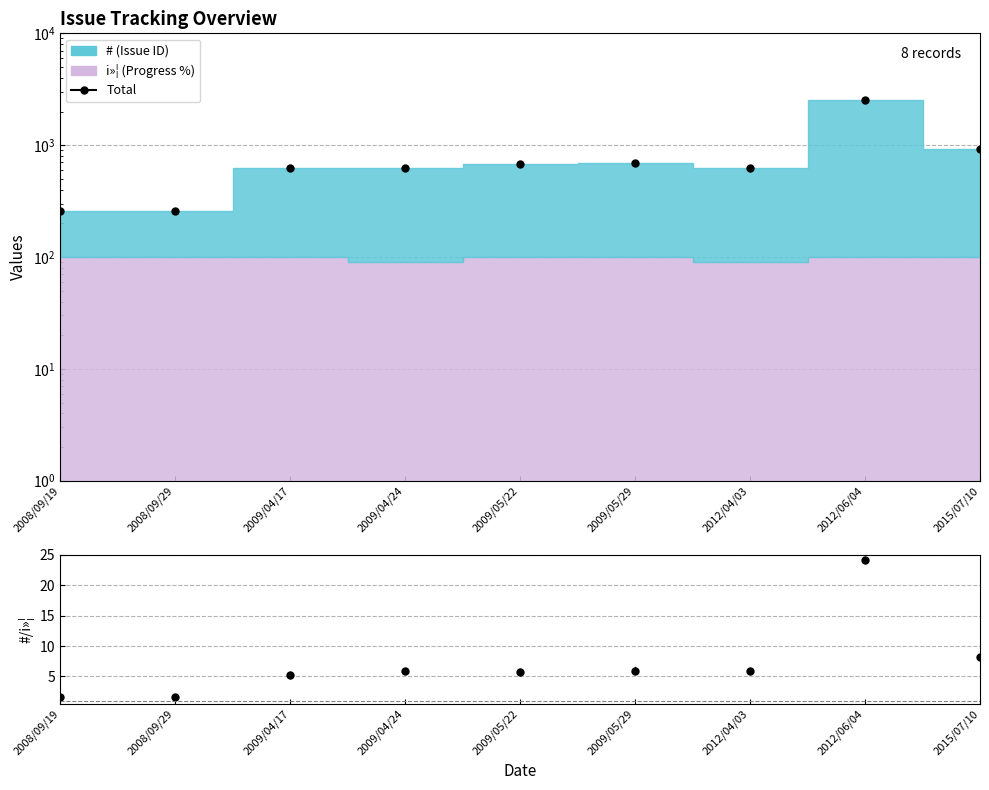

Where is the data nearest to the value 1386?

2015/07/10